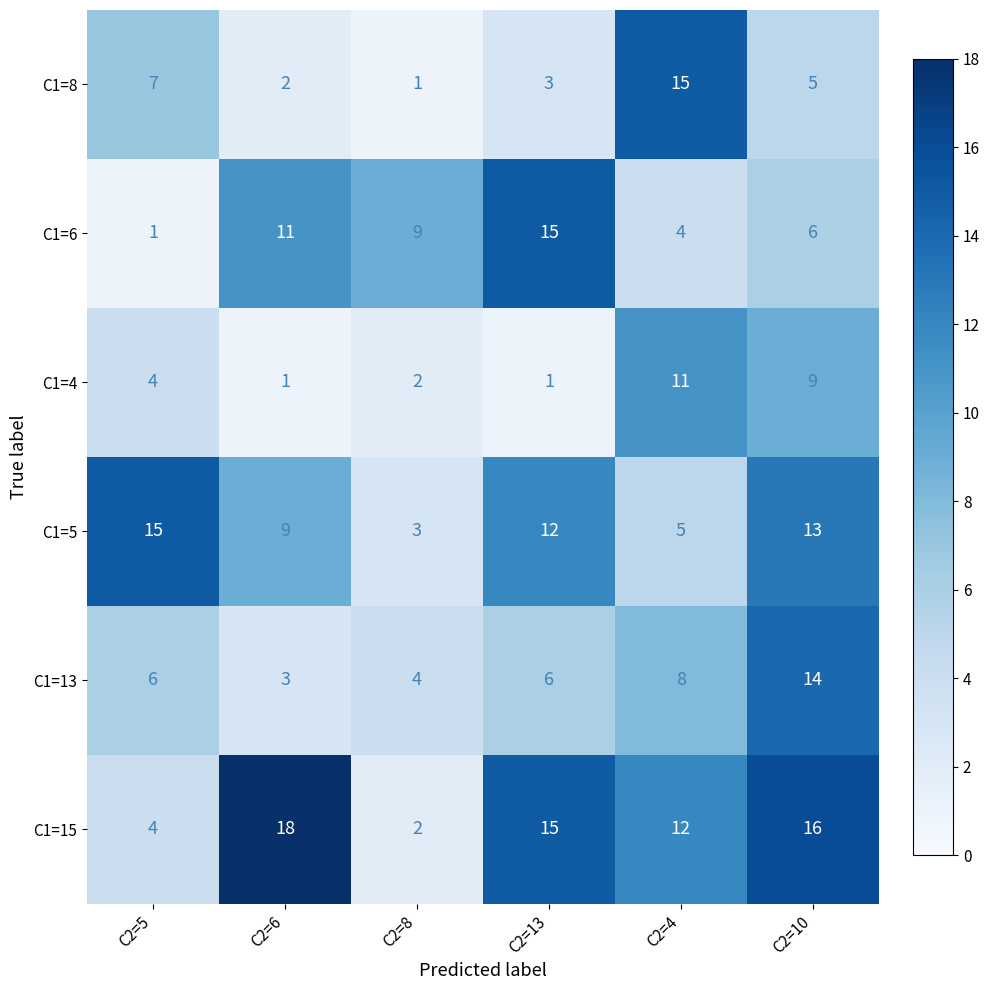

What is the maximum value for C1=5?

15